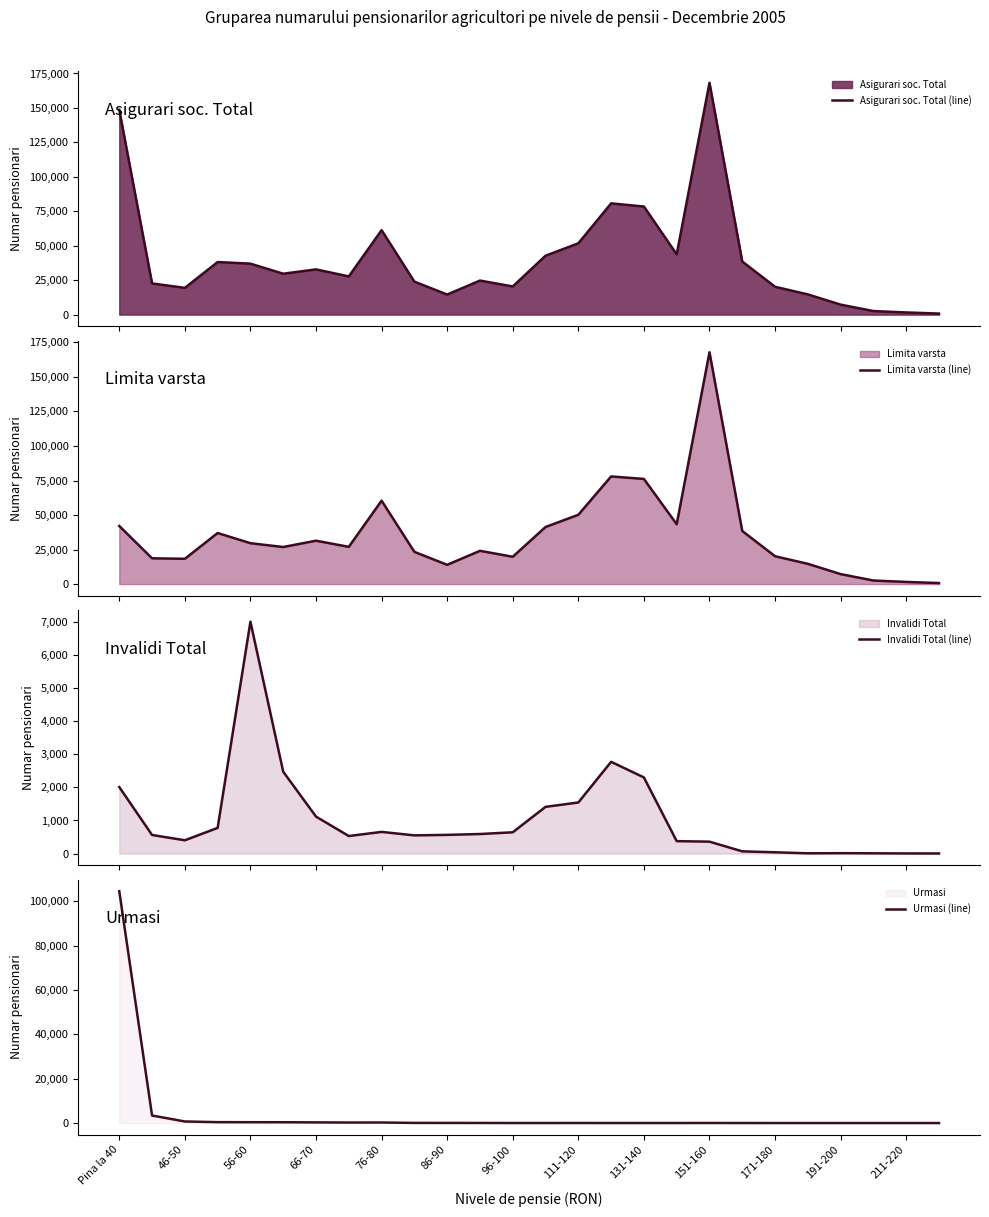

Reading right to left, list all the values displayed in this chart.

Asigurari soc. Total (line): 764	1578	2598	7248	14678	20214	38516	168266	43738	78458	80736	51751	42759	20450	24721	14577	23954	61302	27735	32835	29690	36995	38167	19428	22638	148632
Limita varsta (line): 761	1574	2590	7235	14670	20174	38441	167878	43356	76147	77954	50190	41334	19797	24094	13961	23340	60404	26978	31427	26858	29615	36989	18321	18685	42071
Invalidi Total (line): 3	4	8	12	8	39	67	360	376	2301	2773	1544	1412	643	591	565	550	655	530	1117	2474	7008	776	402	562	2010
Urmasi (line): 0	0	0	1	0	1	8	28	6	10	9	17	13	10	36	51	64	243	227	291	358	372	402	705	3391	104551